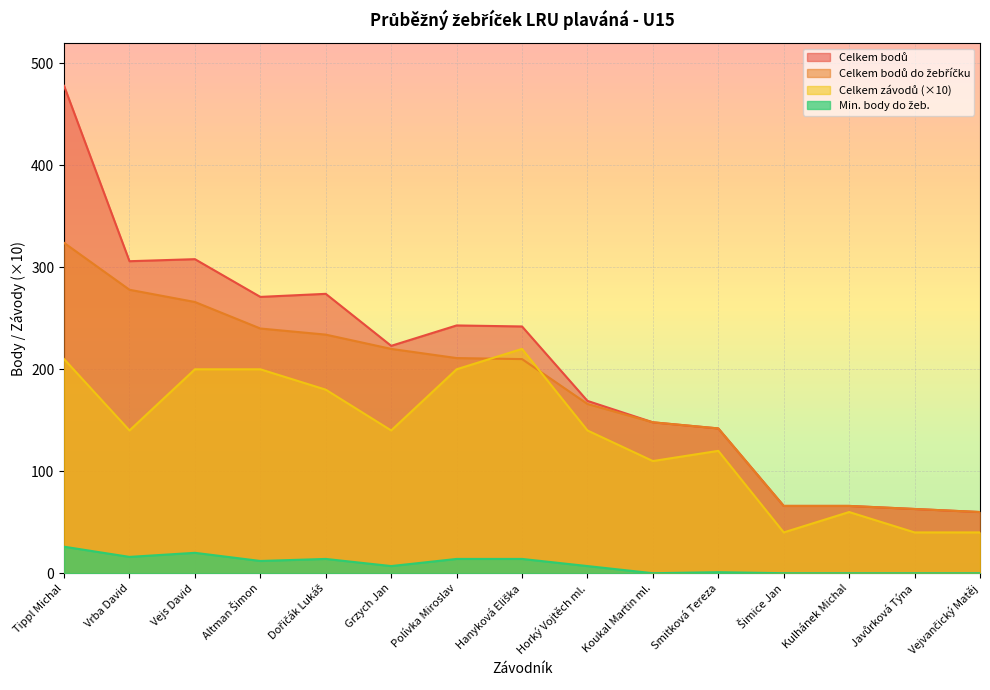

True or false: Celkem bodů do žebříčku has a value of 60 at Vejvančický Matěj.

True